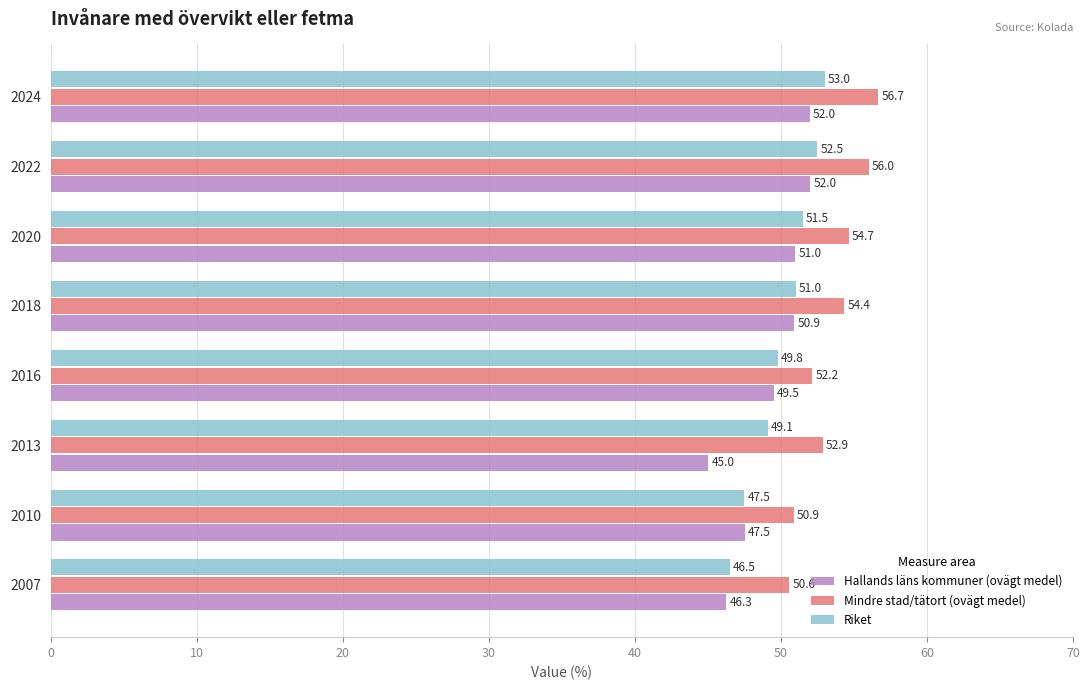

What are all the series names shown in the legend?

Hallands läns kommuner (ovägt medel), Mindre stad/tätort (ovägt medel), Riket